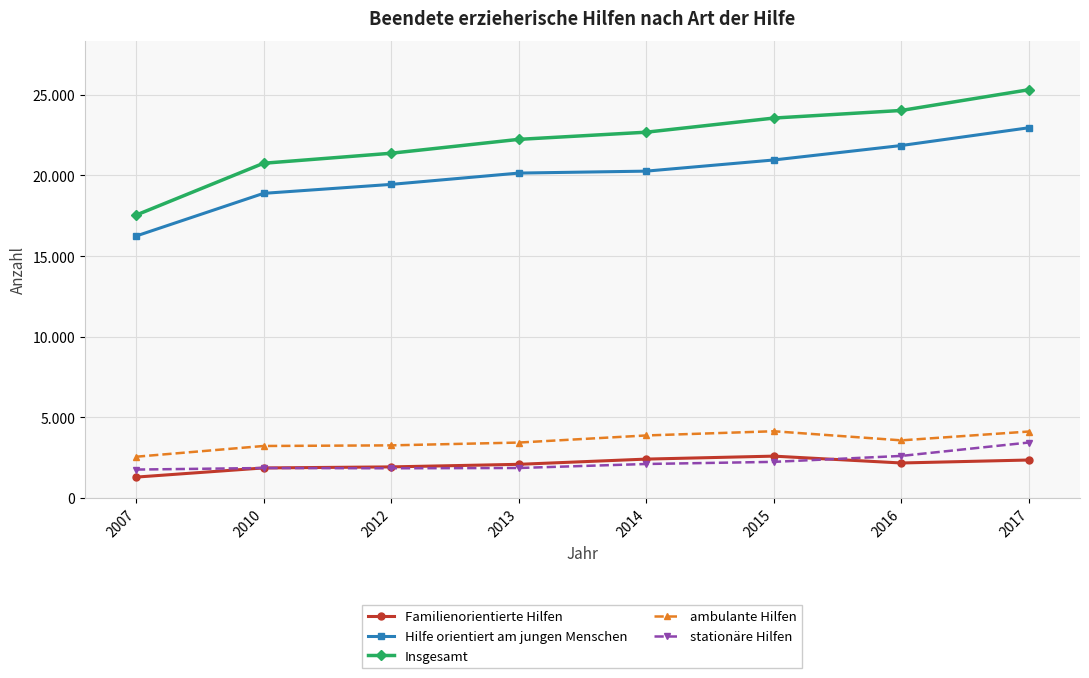

What is the maximum value shown in the chart?

25314